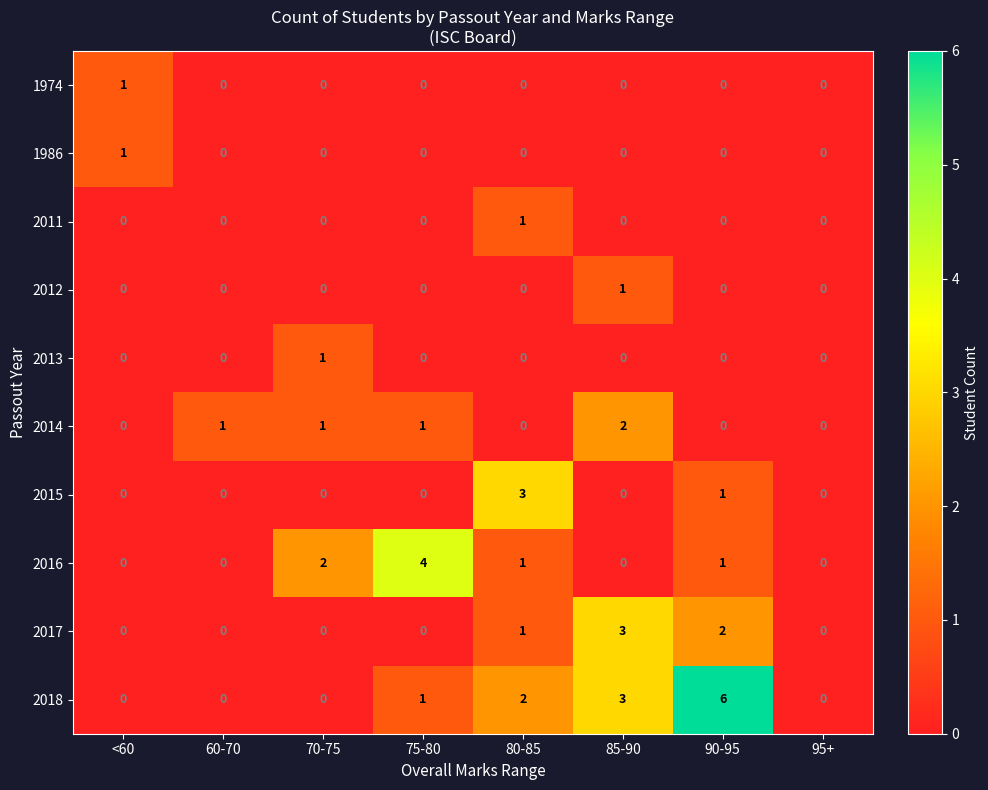

Which series has the widest spread of values?

2018